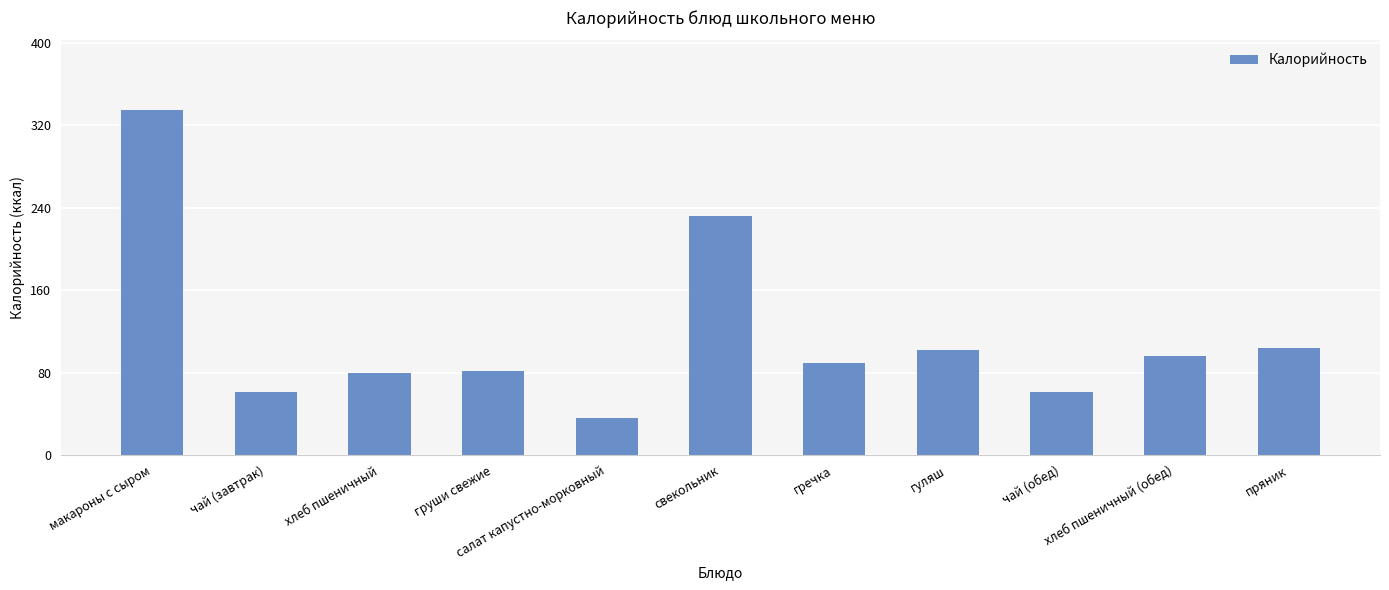

What is the smallest value displayed?

35.8